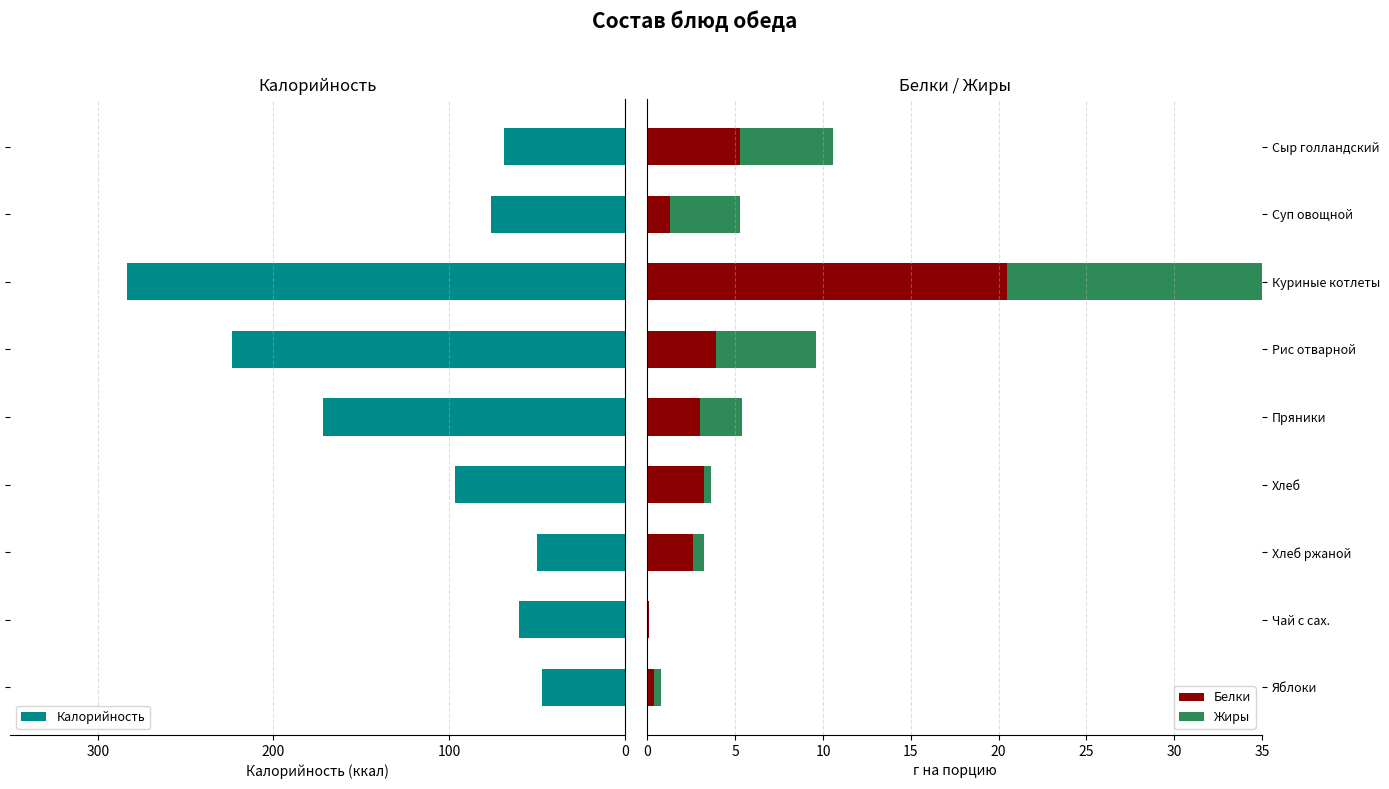

How many data points does each series have?

9